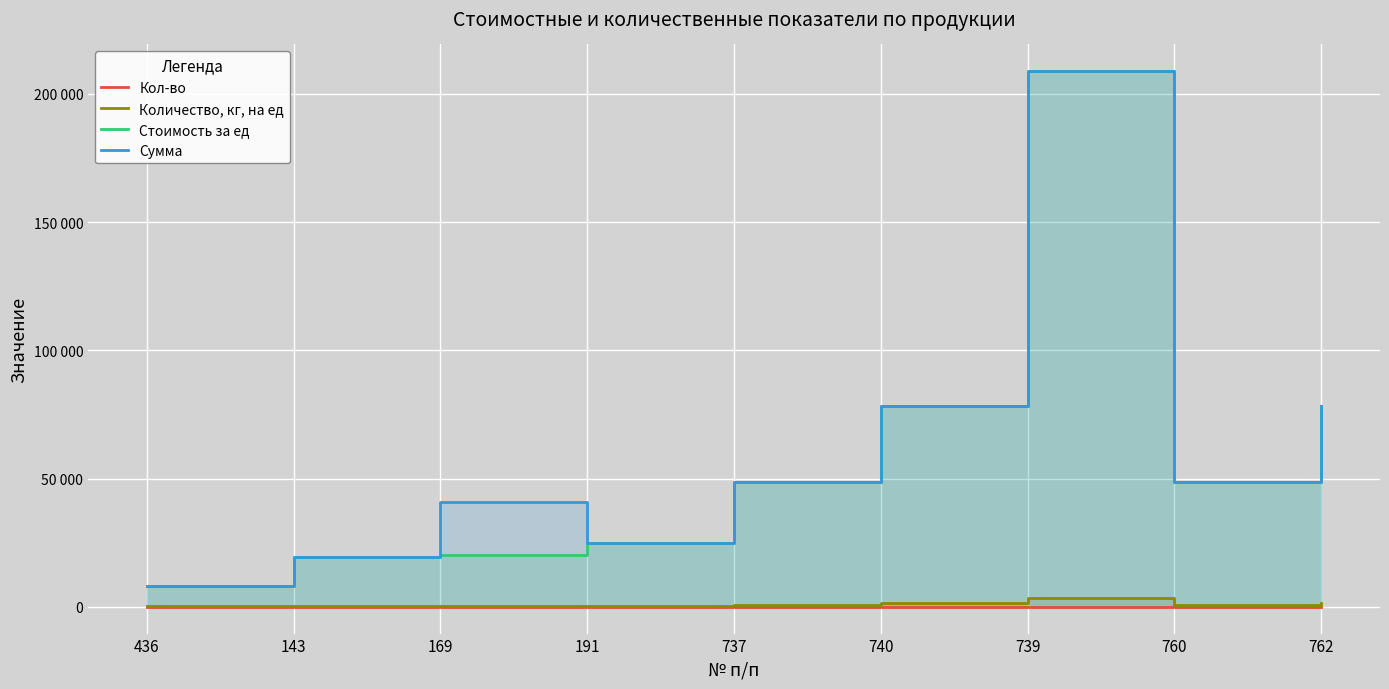

What is the total value across all series at 143?

39079